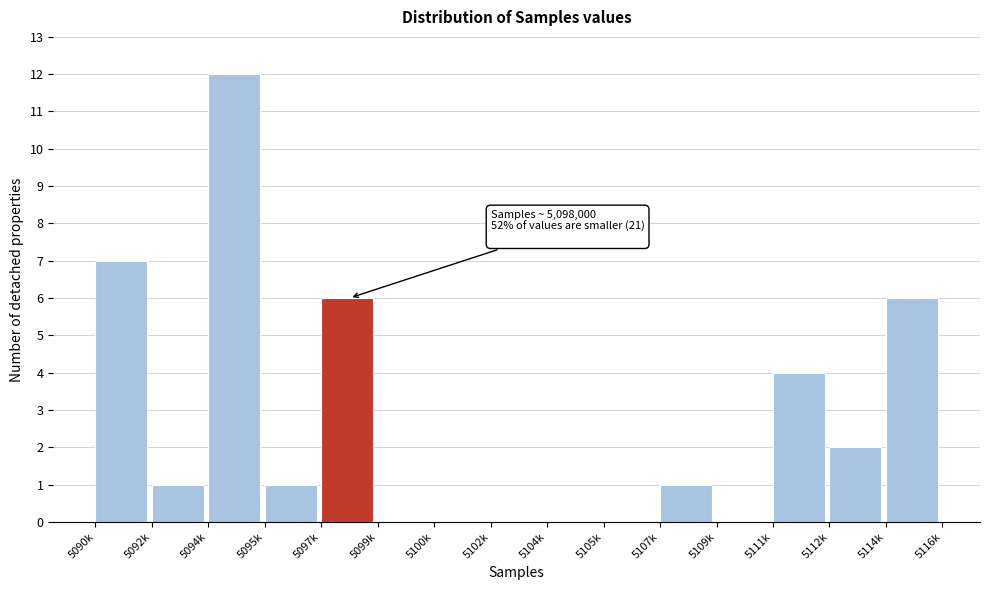

Reading left to right, transcribe all the data shown in this chart.

5090k=7	5092k=1	5094k=12	5095k=1	5097k=6	5099k=0	5100k=0	5102k=0	5104k=0	5105k=0	5107k=1	5109k=0	5111k=4	5112k=2	5114k=6